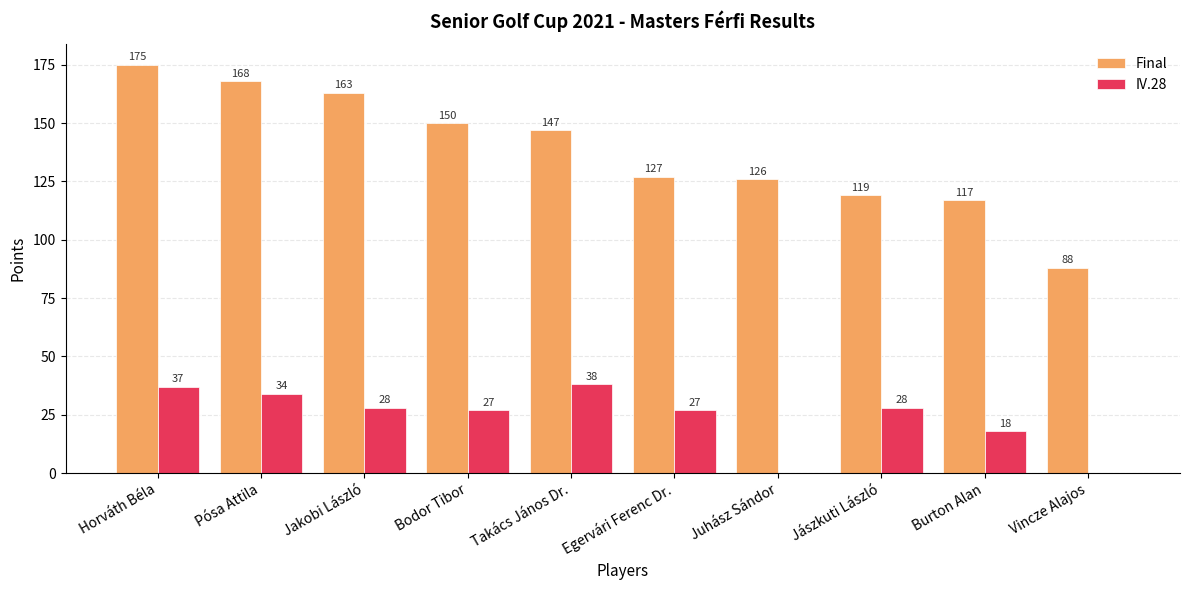

What is the greatest value displayed?

175